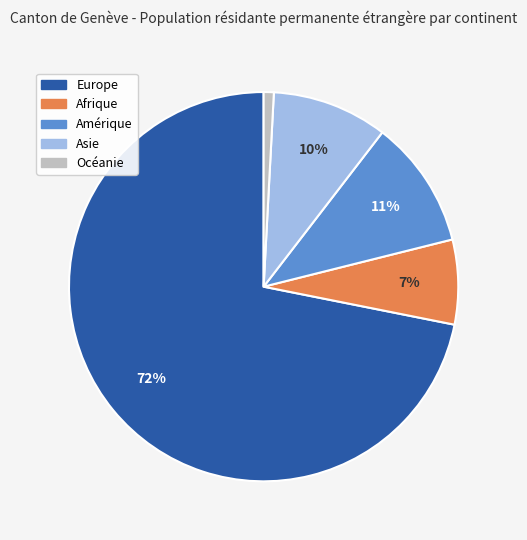

What percentage is the Amérique slice, to the nearest percent?

11%